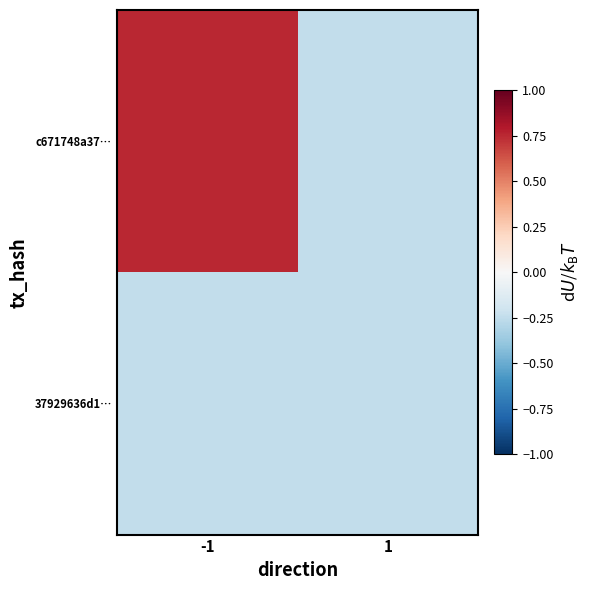

How many series are shown in this chart?

2